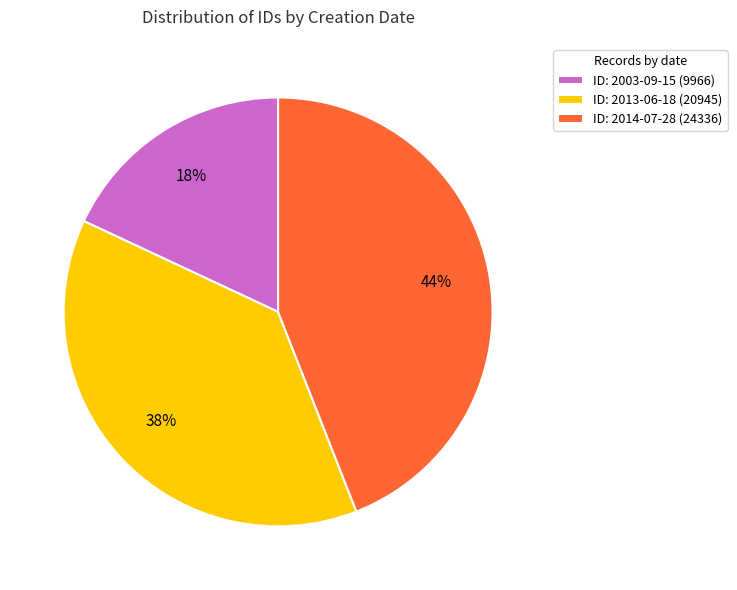

Is there a majority slice in this chart?

No